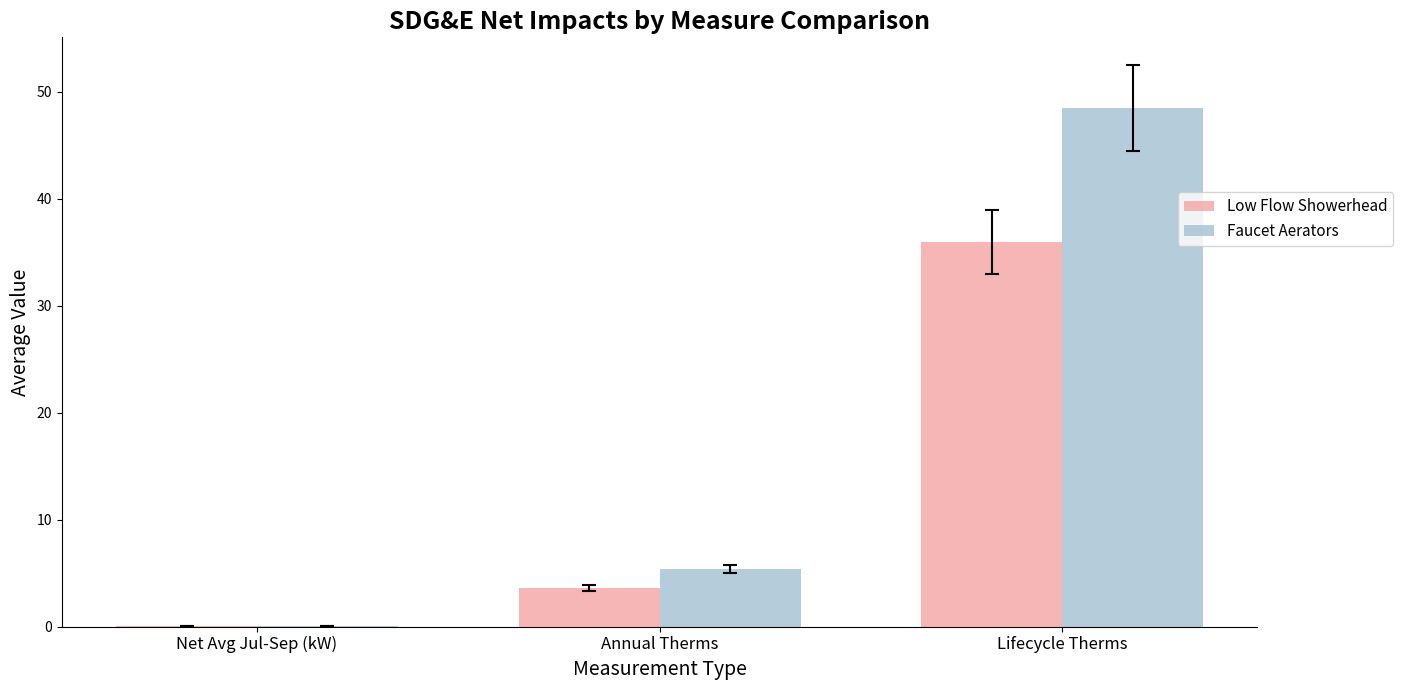

What is the sum of the Faucet Aerators values at Net Avg Jul-Sep (kW) and Annual Therms?

5.4